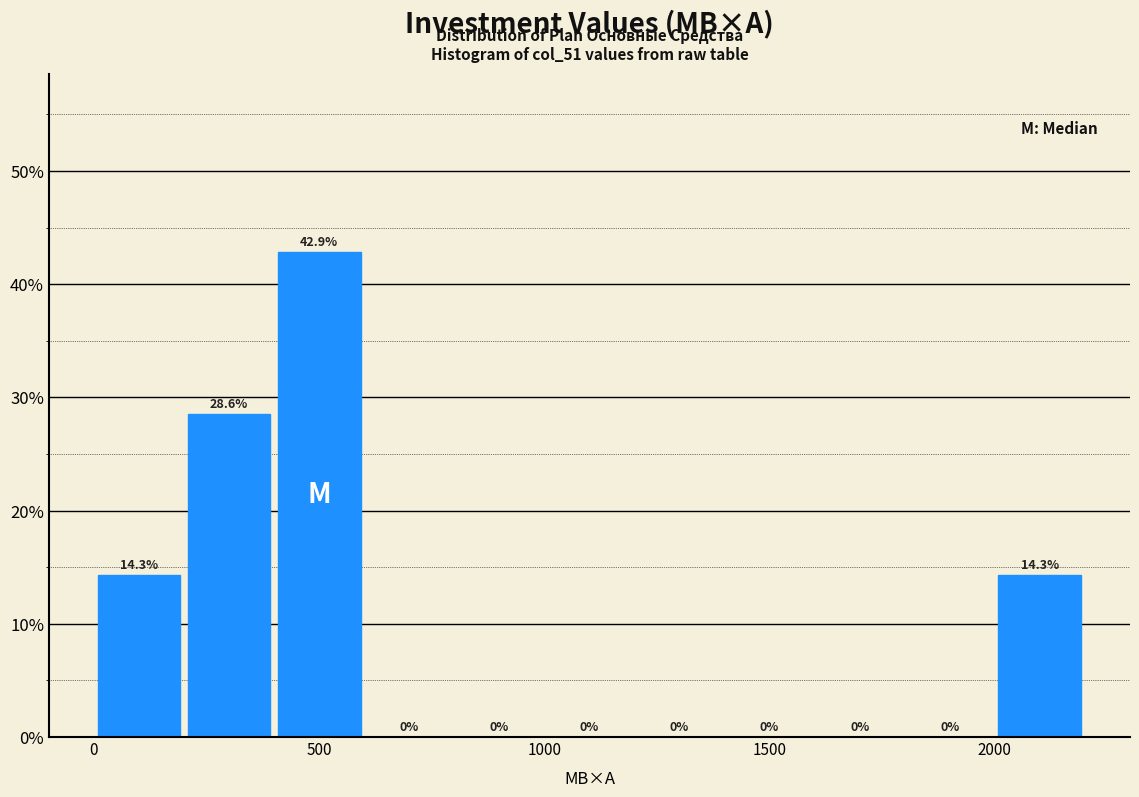

How tall is the bar that spans 400 to 600 on the x-axis?

42.9